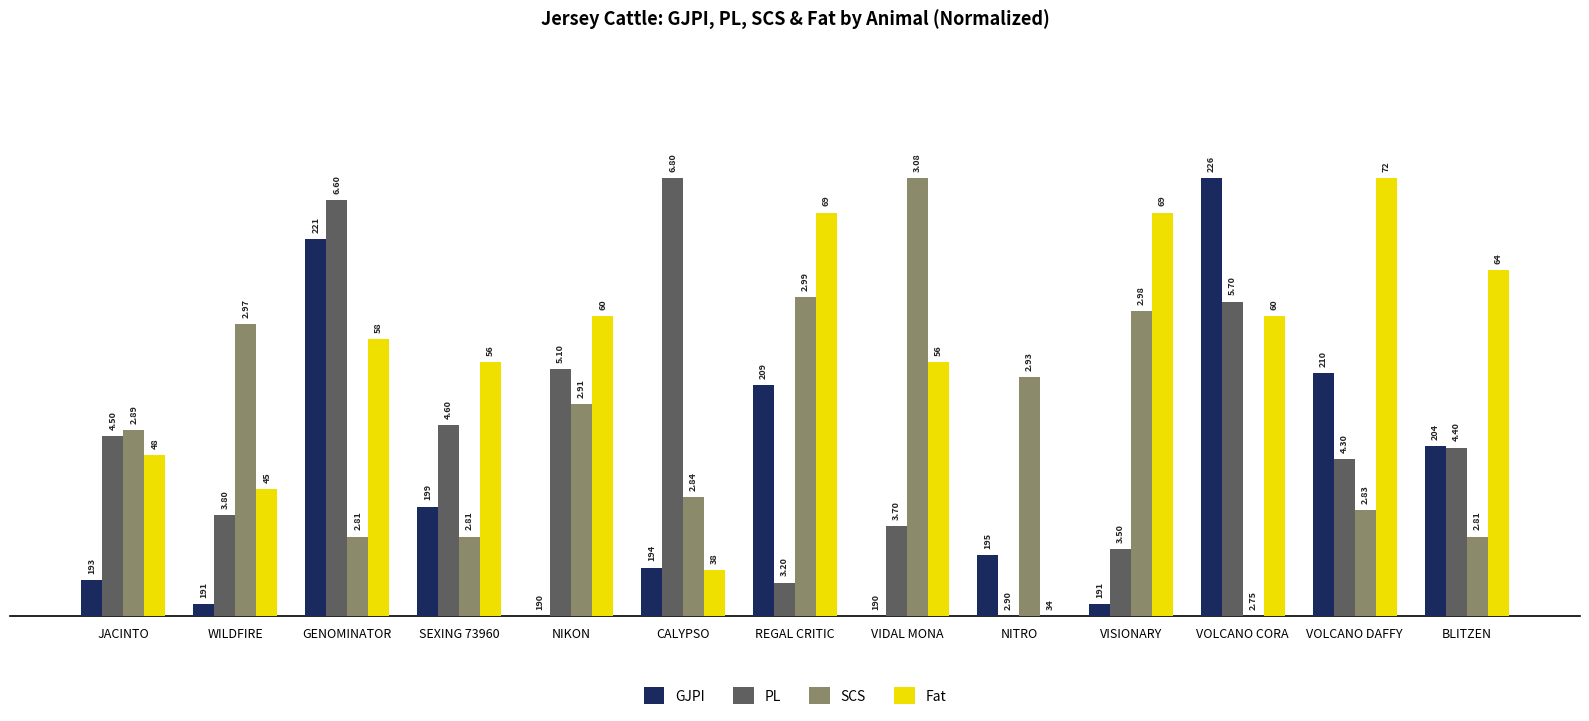

Read the SCS value at CALYPSO.

2.7